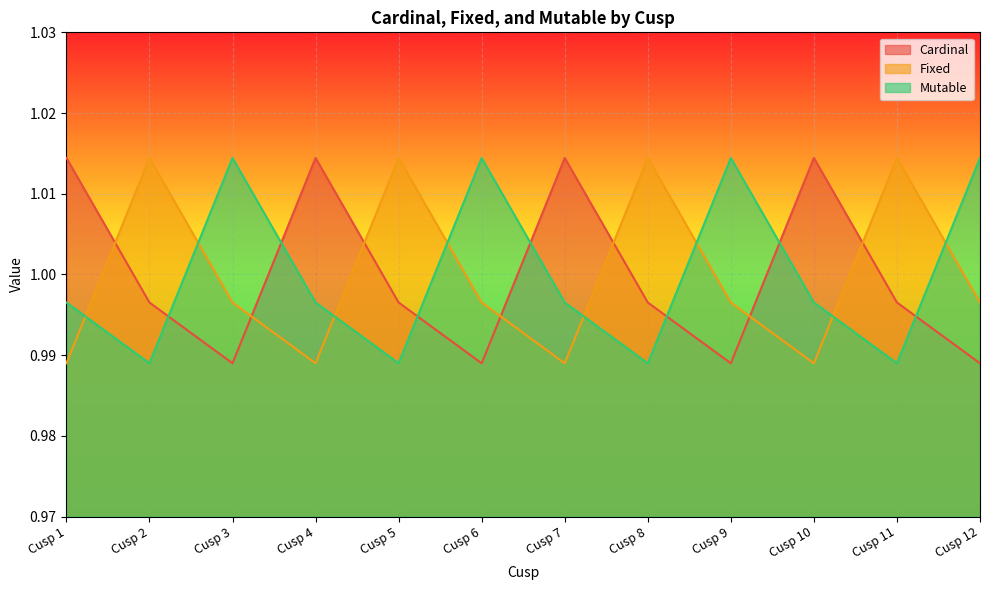

True or false: Fixed and Cardinal cross at least once.

True